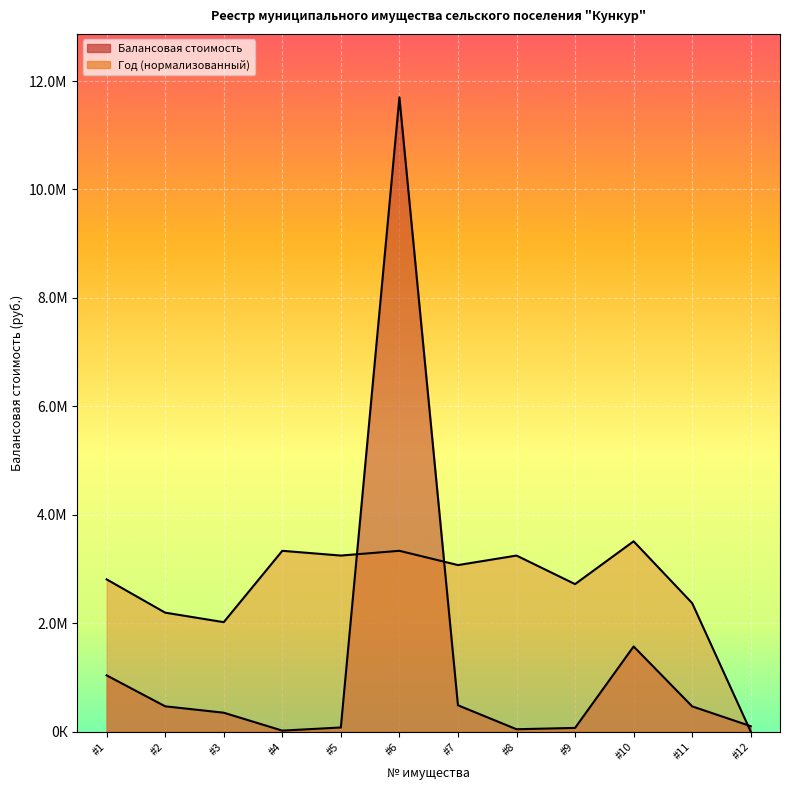

At which label does Год возникновения reach its peak?

#10